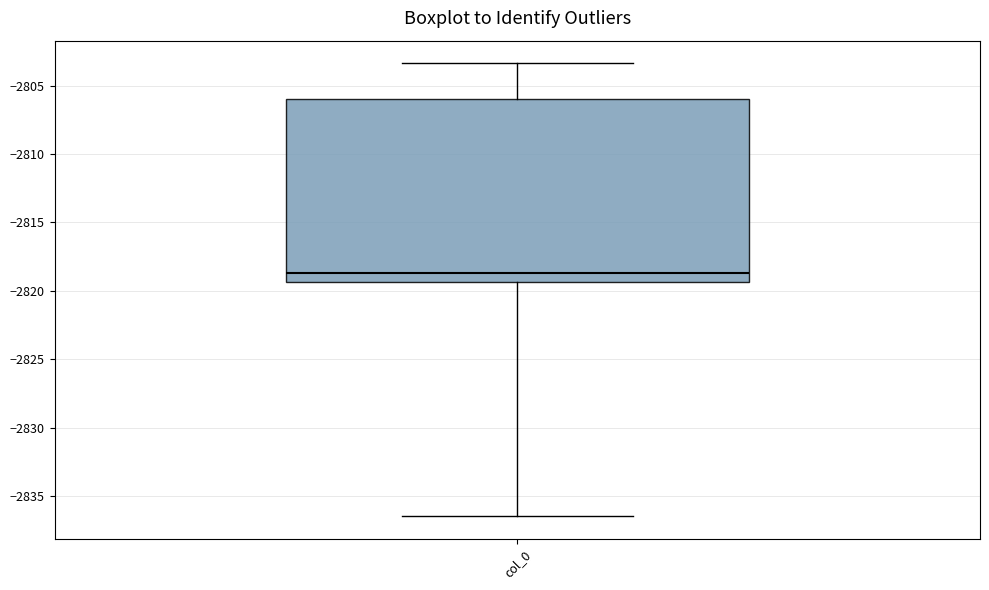

Read this box plot against the y-axis: the position of the median line, the range covered by the box, and the ends of both whiskers. The values are not printed on the chart, so give them approximately, as read against the axis.

median -2818.5, box -2819.5 to -2806.0, whiskers -2836.5 to -2803.5